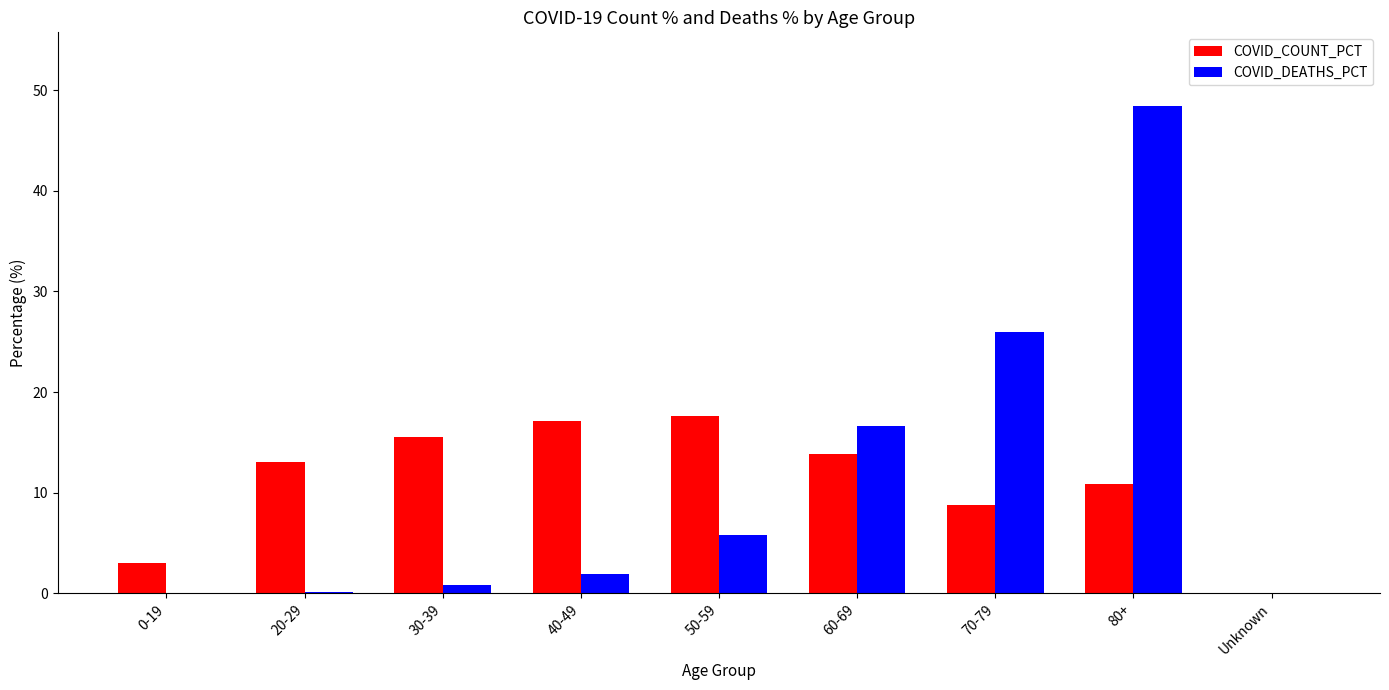

At which category is the sum across all series the highest?

80+